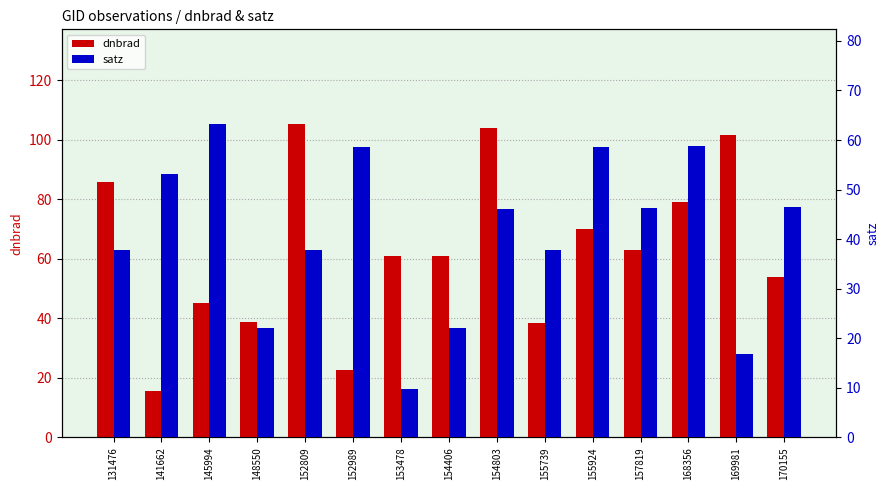

Is the value of satz at 154406 greater than the value of dnbrad at 148550?

No